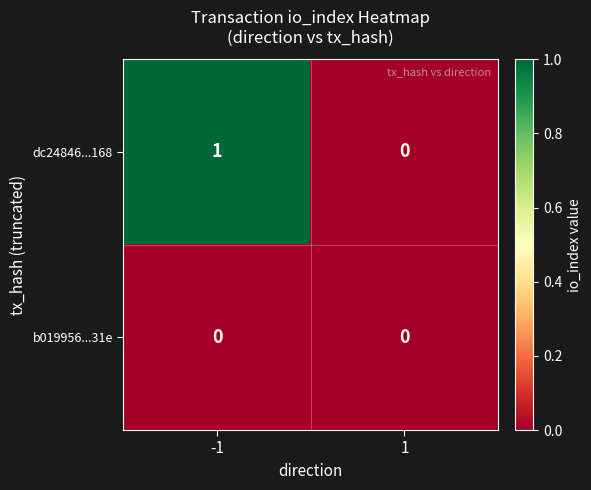

Which series has the largest range (max minus min)?

dc24846...168